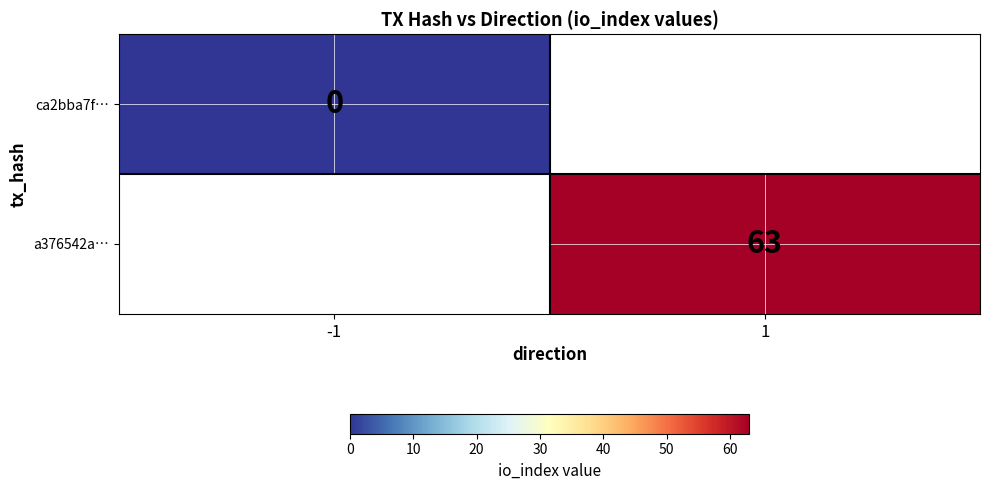

How many categories are shown in the chart?

2